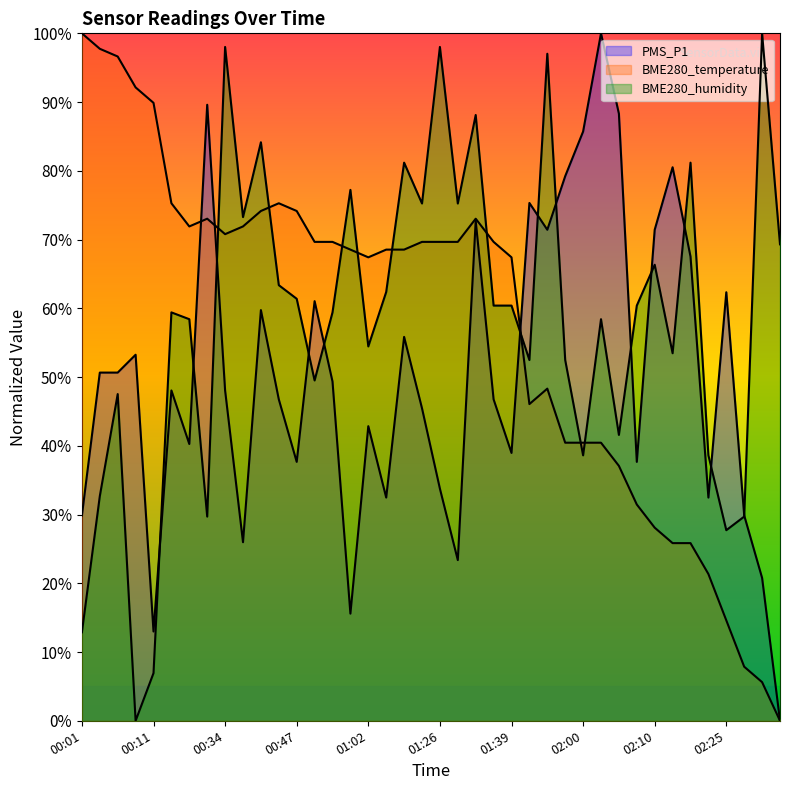

Between 02:28 and 01:26, which is larger?

01:26